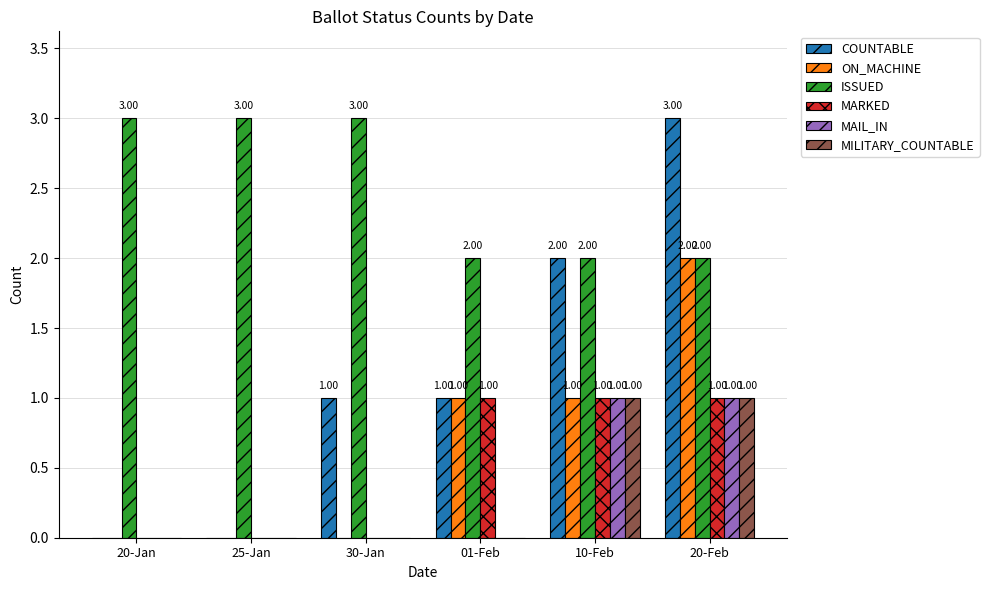

How many values in the MAIL_IN series exceed 0?

2